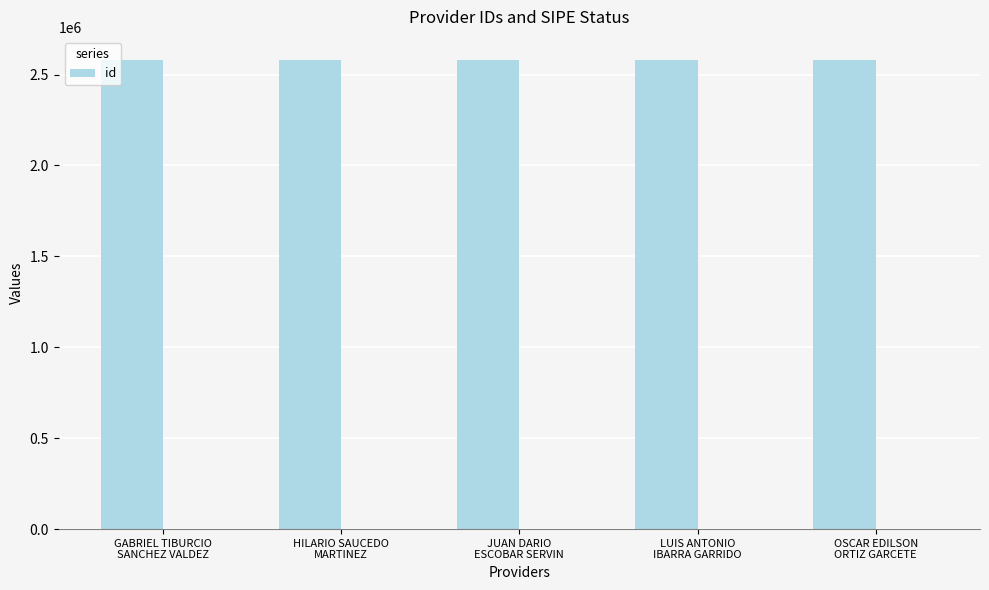

What is the difference between the maximum and minimum values?

4